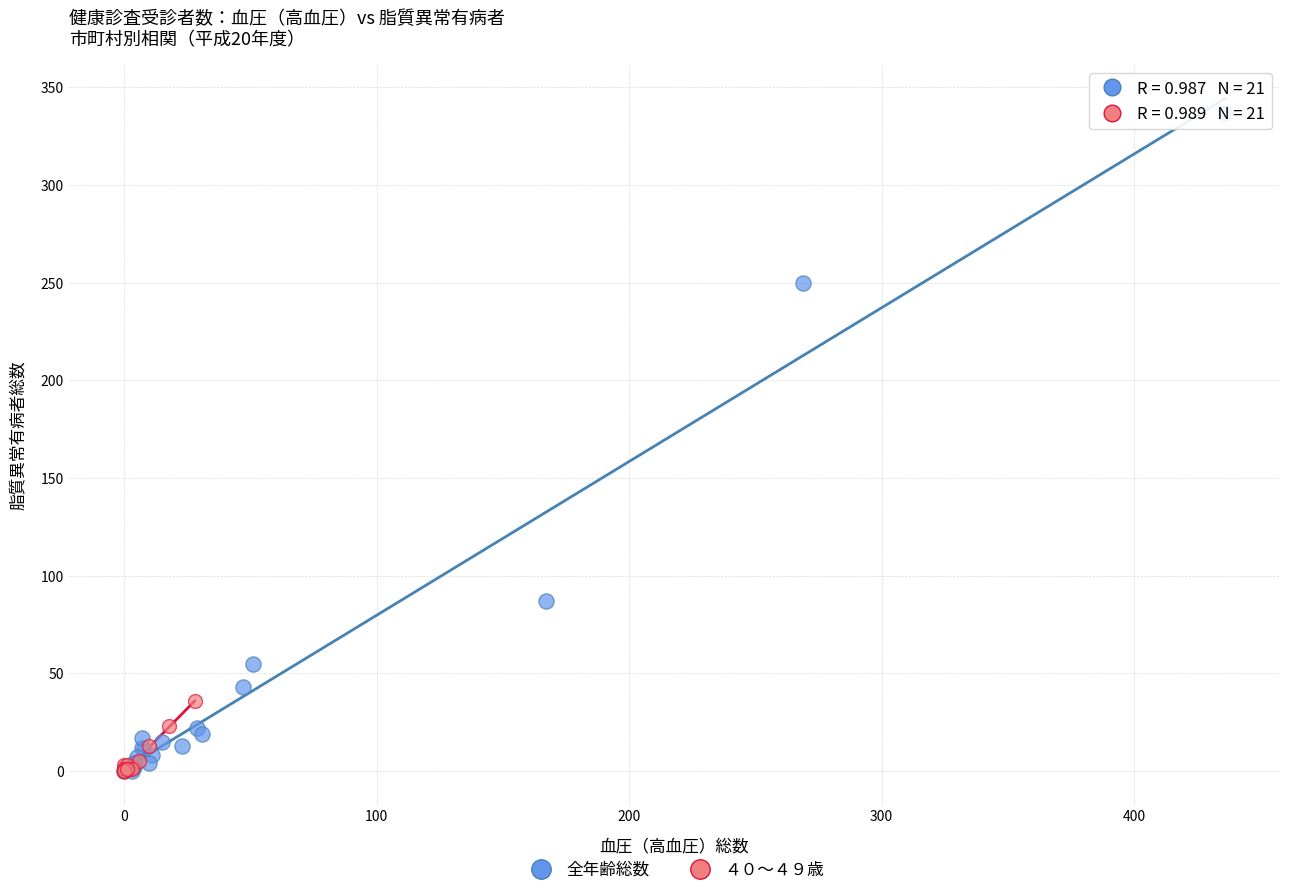

Which series has the widest spread of Y values?

全年齢総数